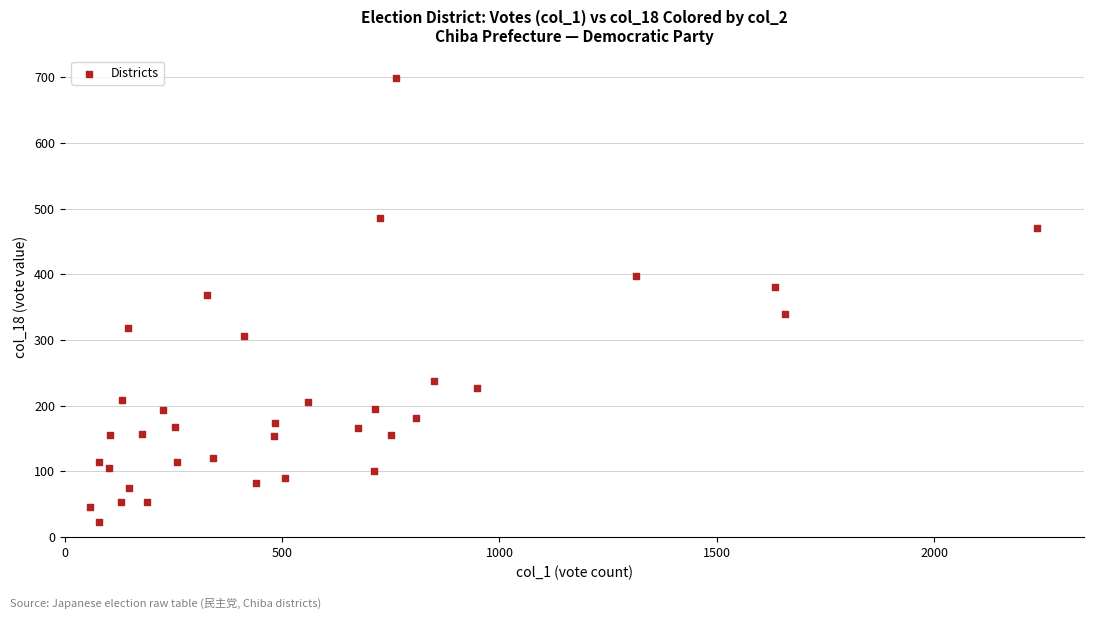

What Y value in the scatter plot is closest to 360?

368.0